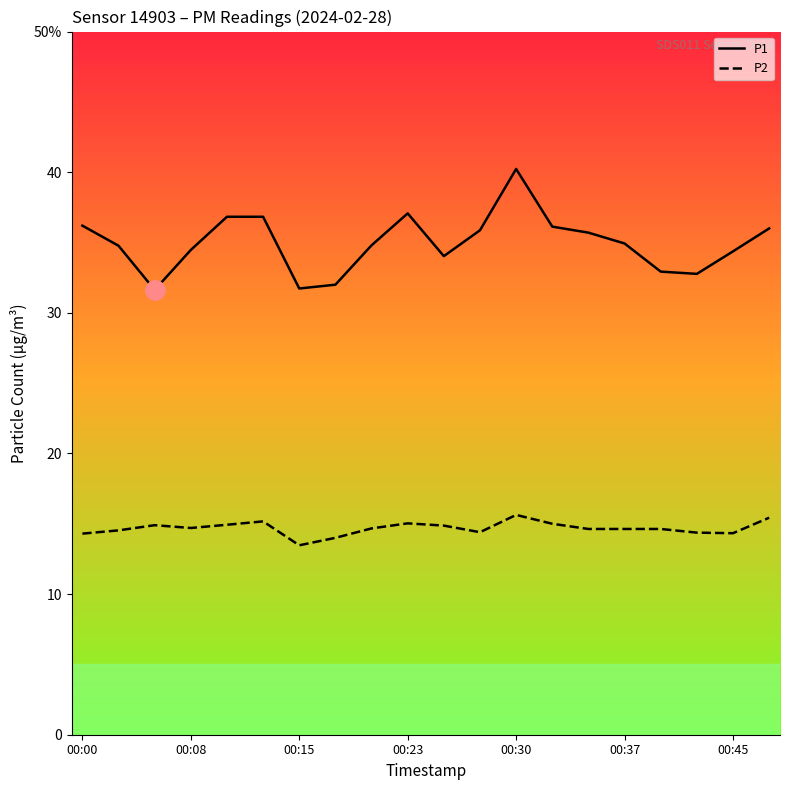

Does the chart have visible grid lines?

No